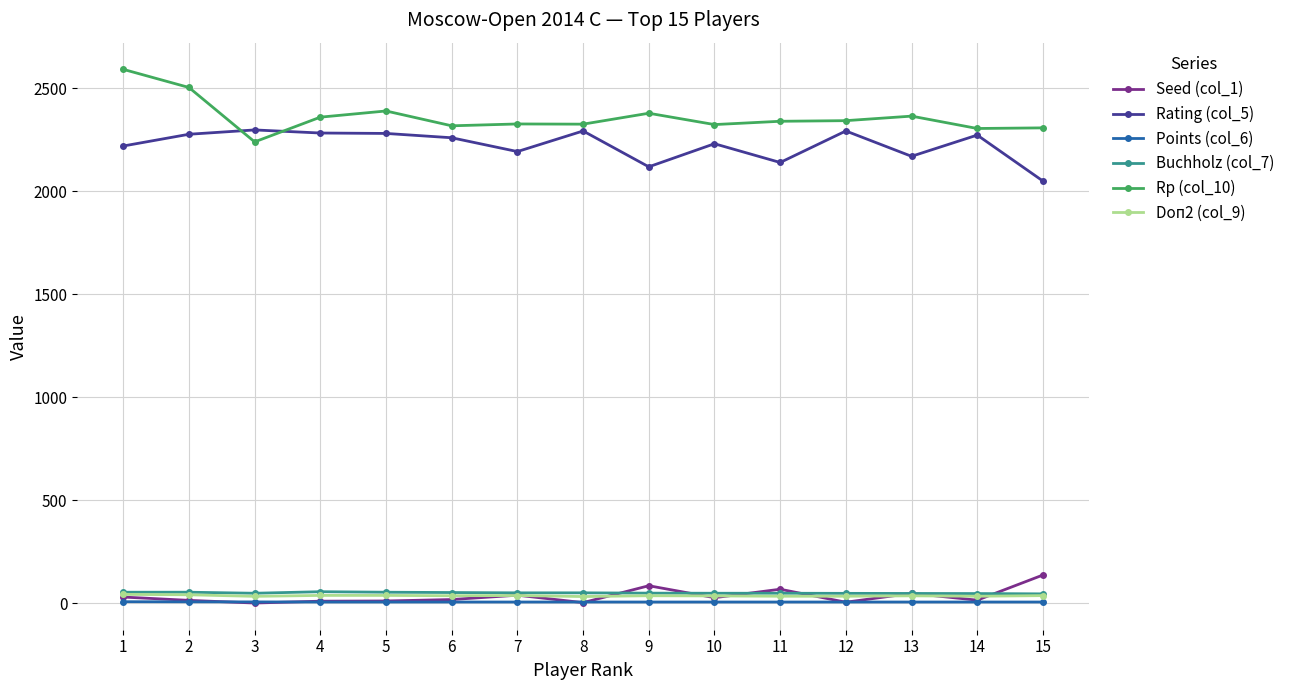

What is the spread (max minus min) of values at 15?

2301.0